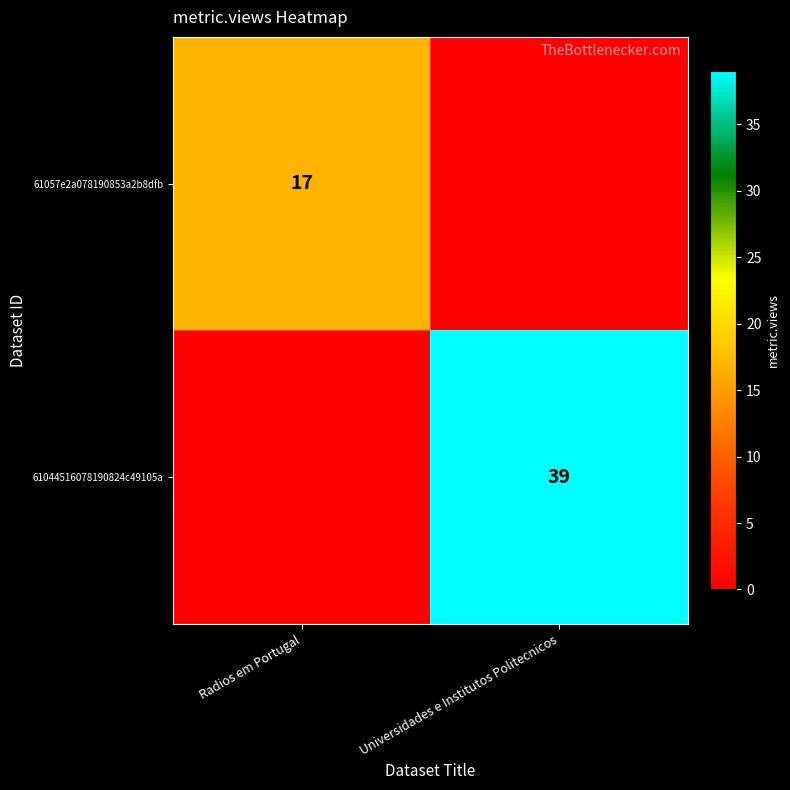

Between Universidades e Institutos Politecnicos and Radios em Portugal, which is larger?

Radios em Portugal